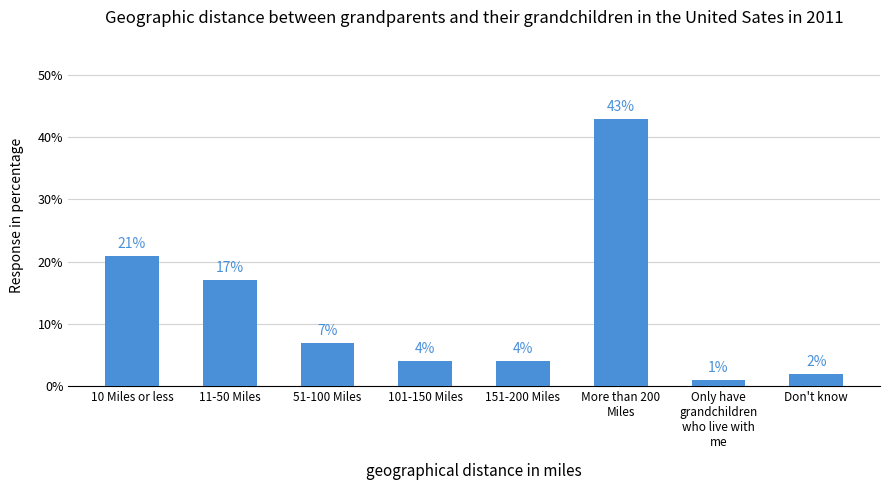

Reading left to right, what are all the values shown in this chart?

21	17	7	4	4	43	1	2